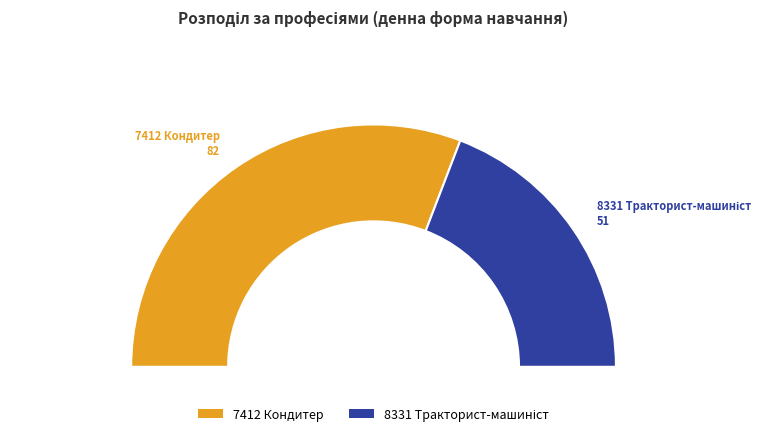

The 7412 Кондитер slice represents 68% of the pie. True or false?

False